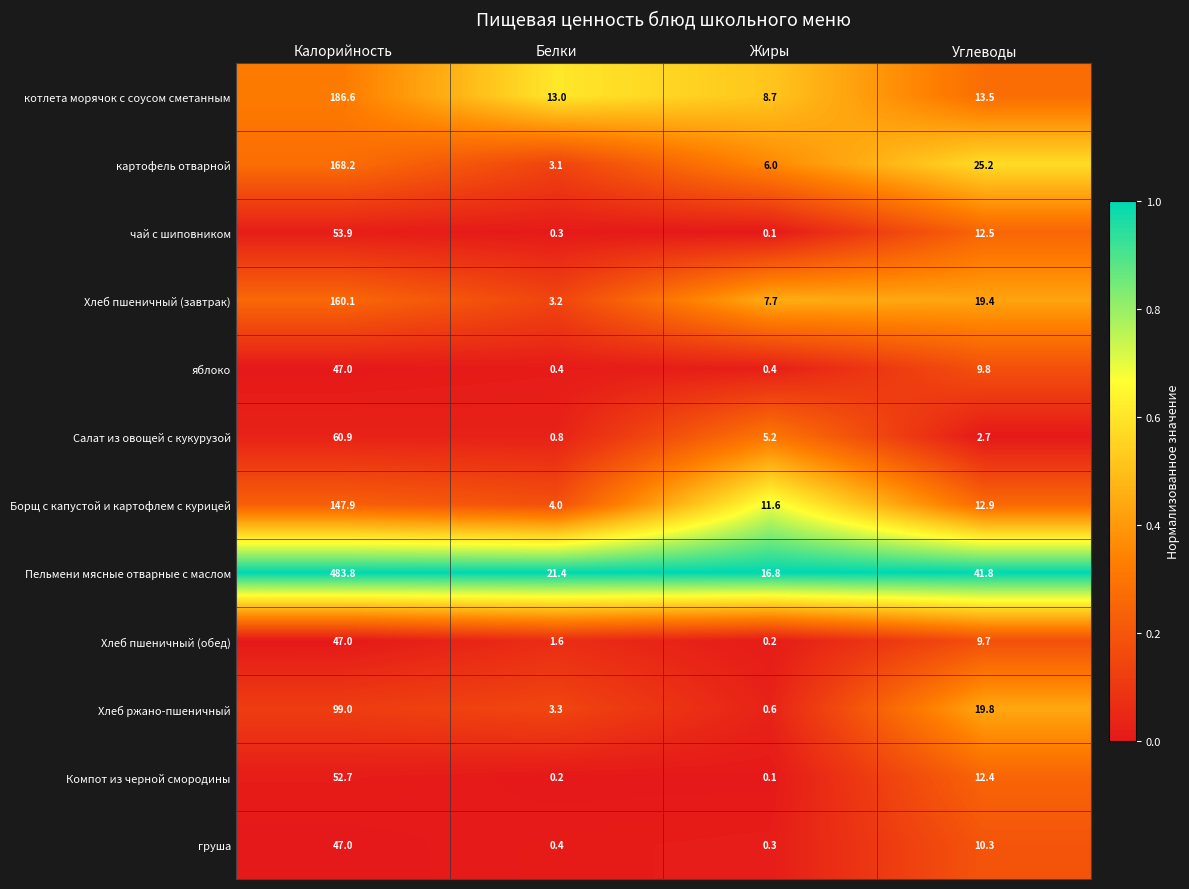

Which category has the highest value across all series?

Калорийность